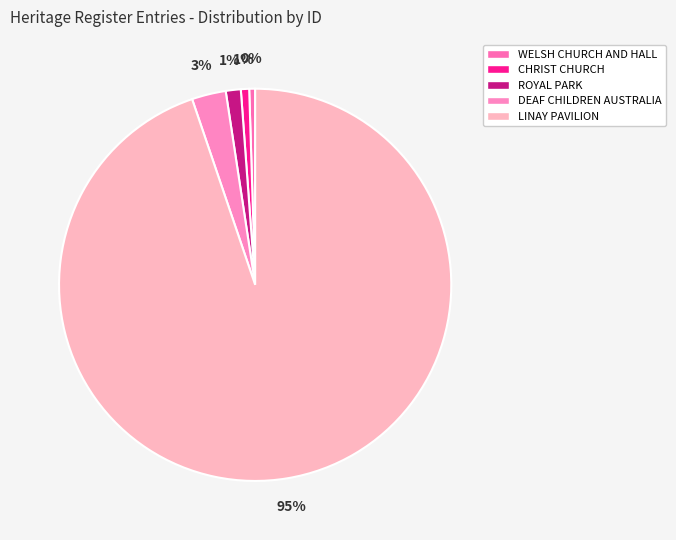

Approximately how many times larger is the value at DEAF CHILDREN AUSTRALIA compared to WELSH CHURCH AND HALL?

5.8